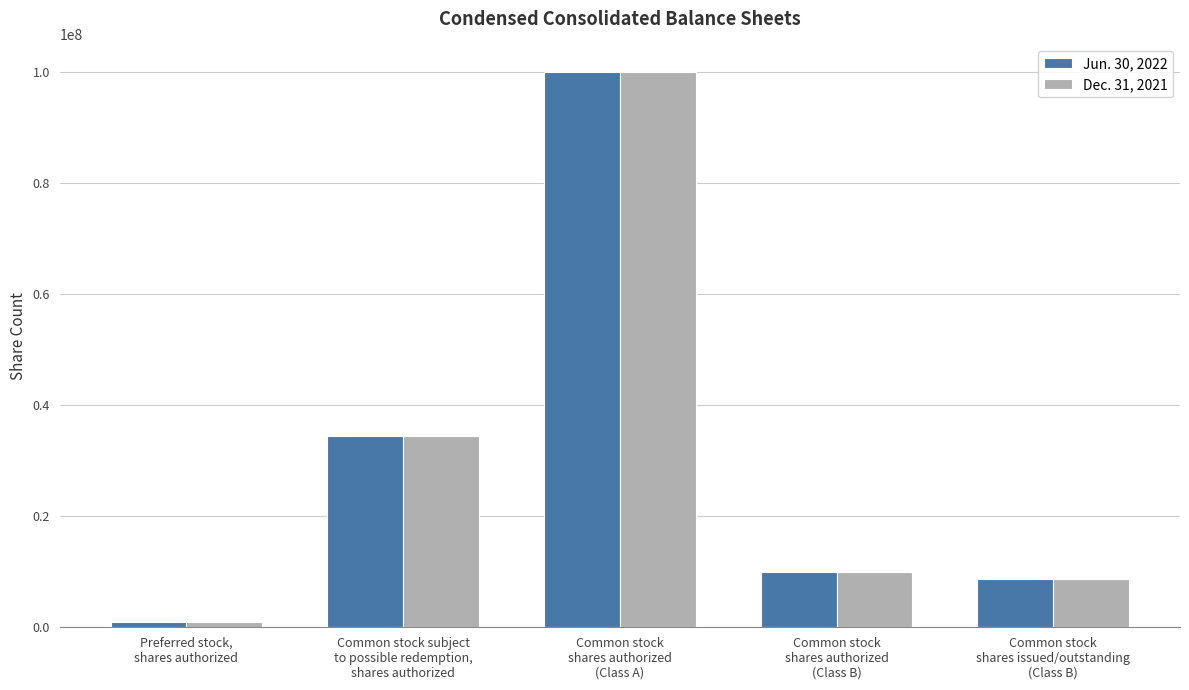

At how many categories does at least one series exceed 45790506?

1